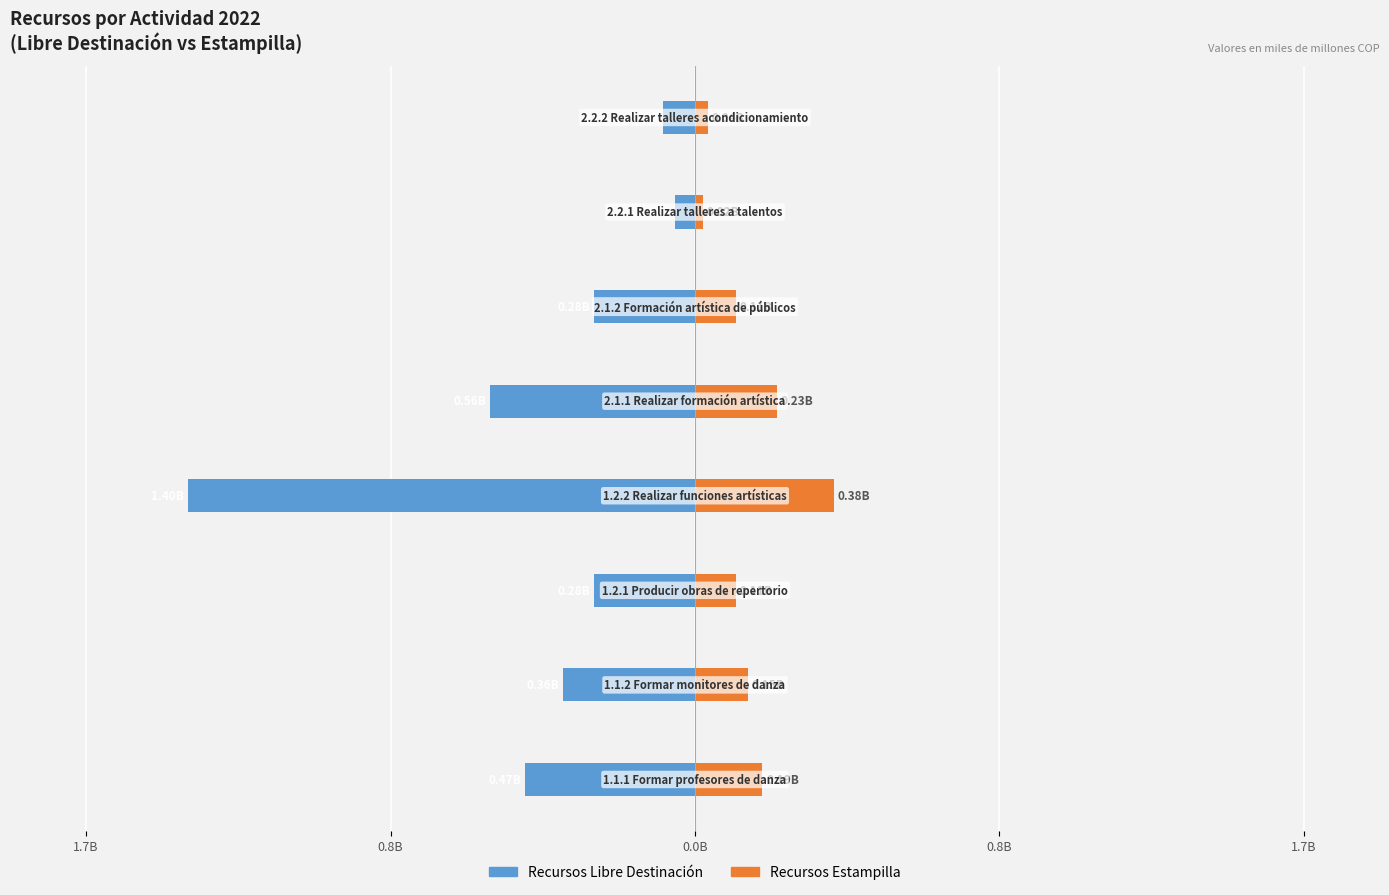

What is the total value across all series at 5?

-0.2